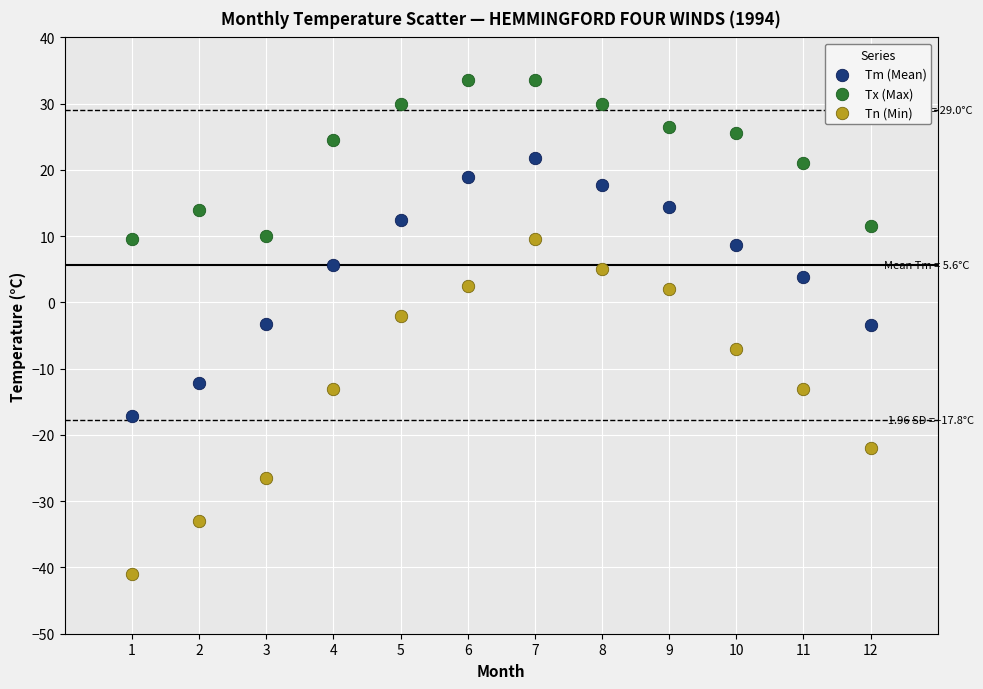

Which series contains the highest Y value?

Tx (Max)